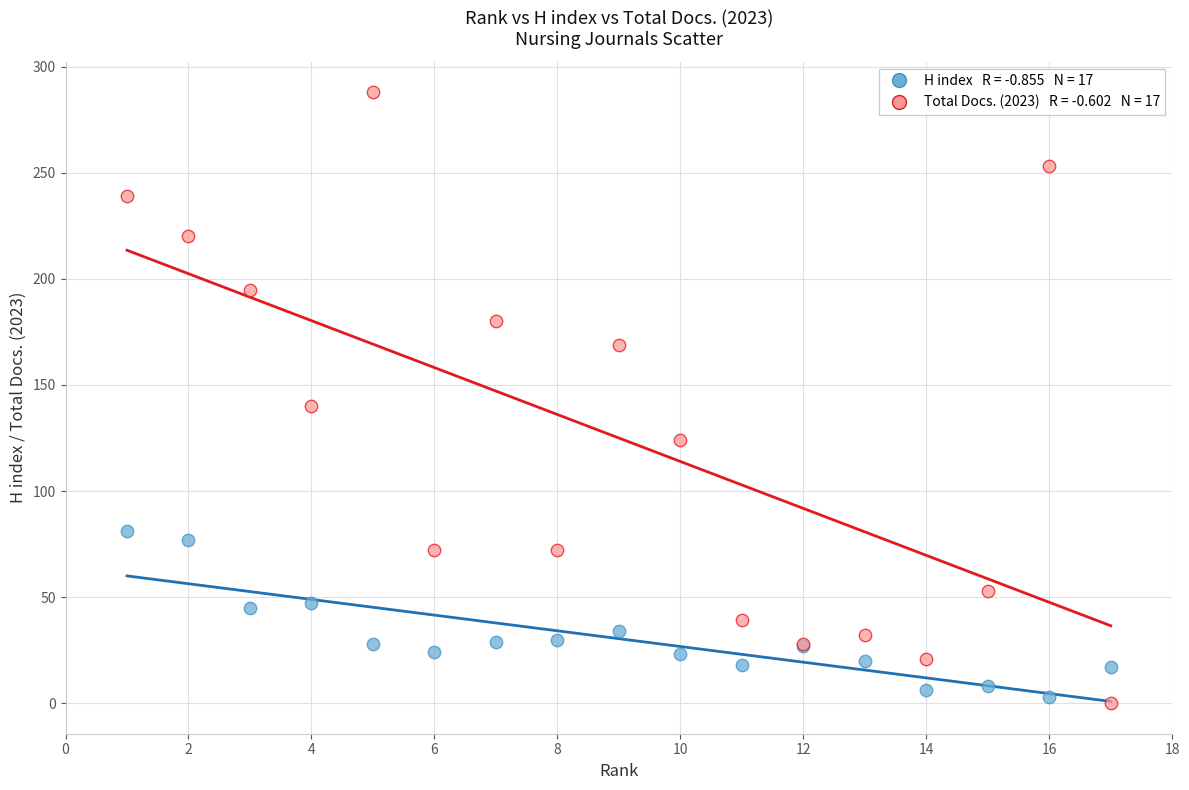

Across all series, what Y value is closest to 144?

140